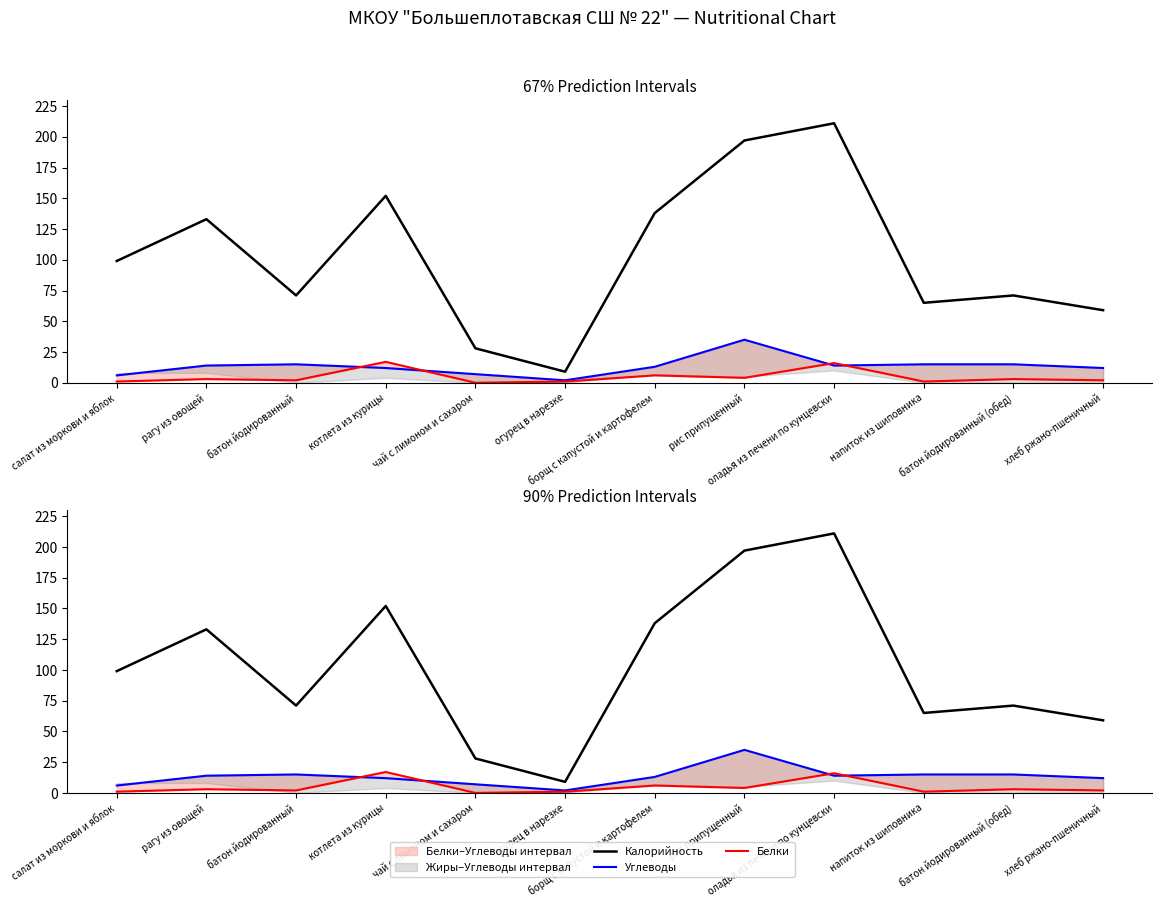

True or false: Калорийность and Углеводы intersect in this chart.

False